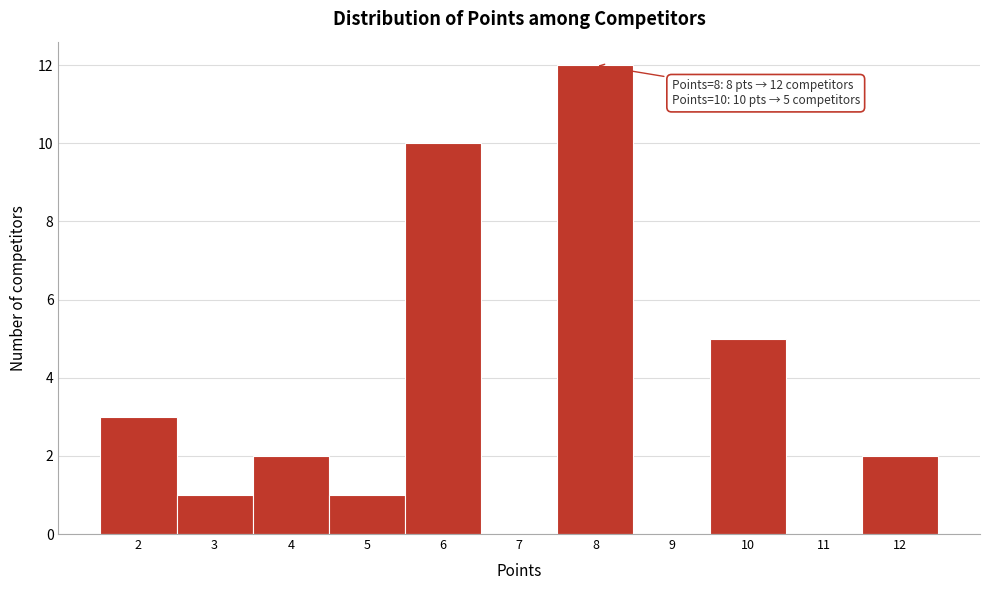

Reading left to right, transcribe all the data shown in this chart.

2=3	3=1	4=2	5=1	6=10	7=0	8=12	9=0	10=5	11=0	12=2